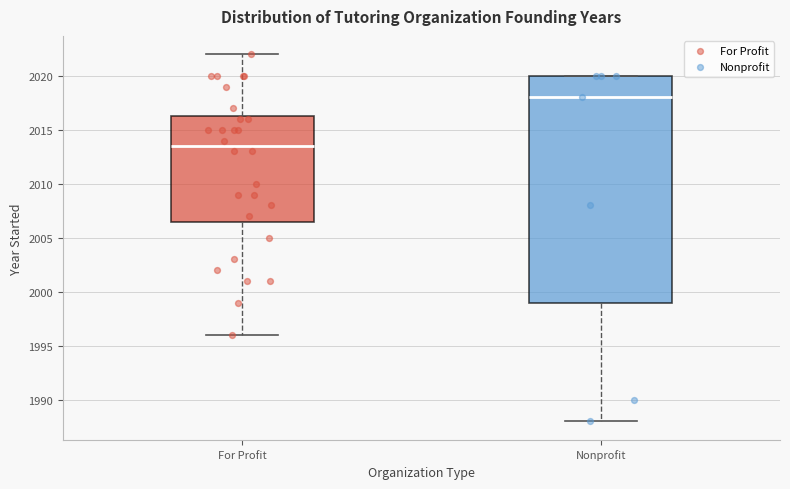

Reading left to right, read every box against the y-axis: the position of its median line, the range the box covers, and the ends of its whiskers. The values are not printed on the chart, so give them approximately, as read against the axis.

For Profit: median 2013.5, box 2006.5 to 2016.5, whiskers 1996.0 to 2022.0
Nonprofit: median 2018.0, box 1999.0 to 2020.0, whiskers 1988.0 to 2020.0